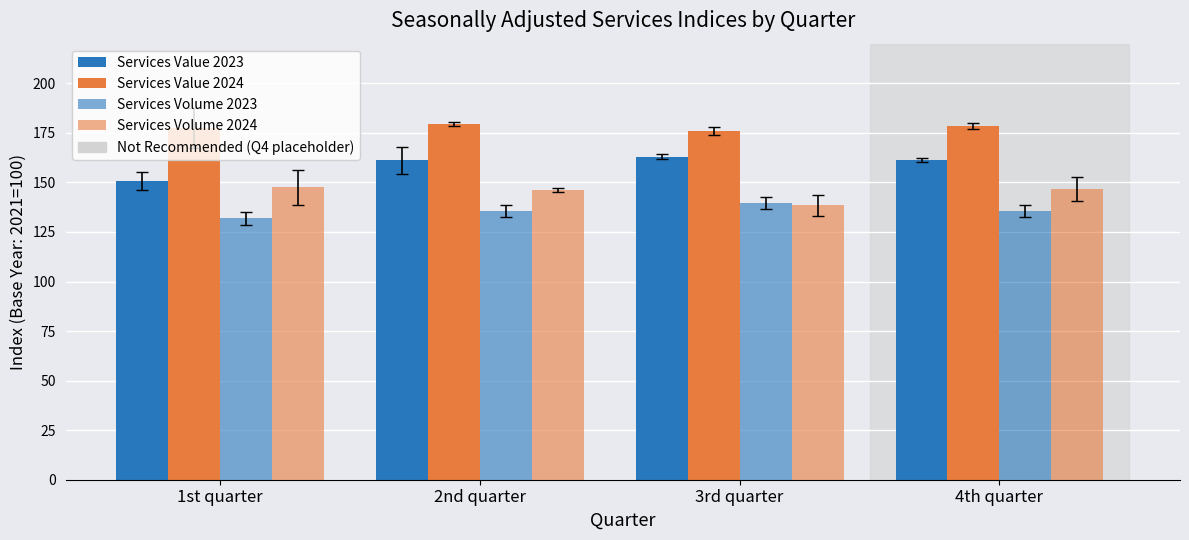

How many data points does each series have?

4